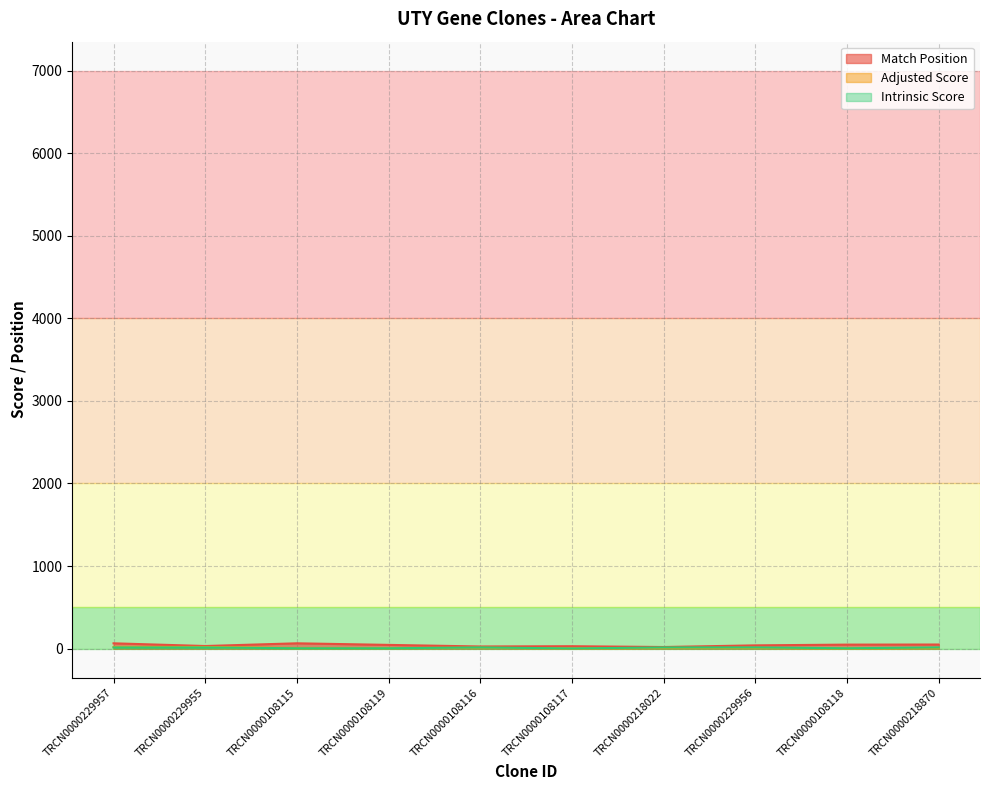

What are all the series names shown in the legend?

Match Position, Adjusted Score, Intrinsic Score